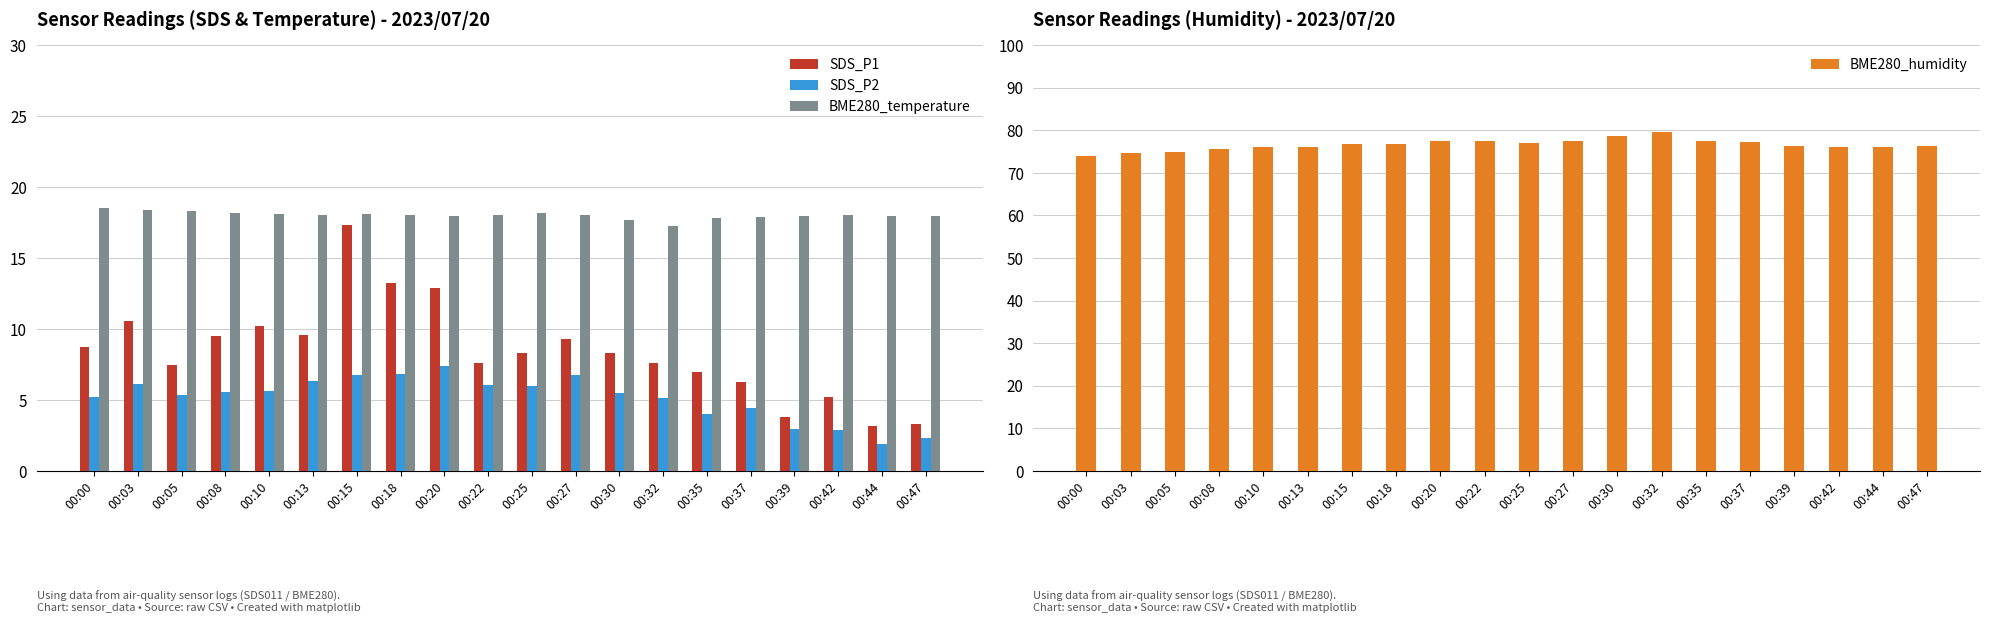

What is the difference between the maximum and minimum values in the SDS_P1 series?

14.2